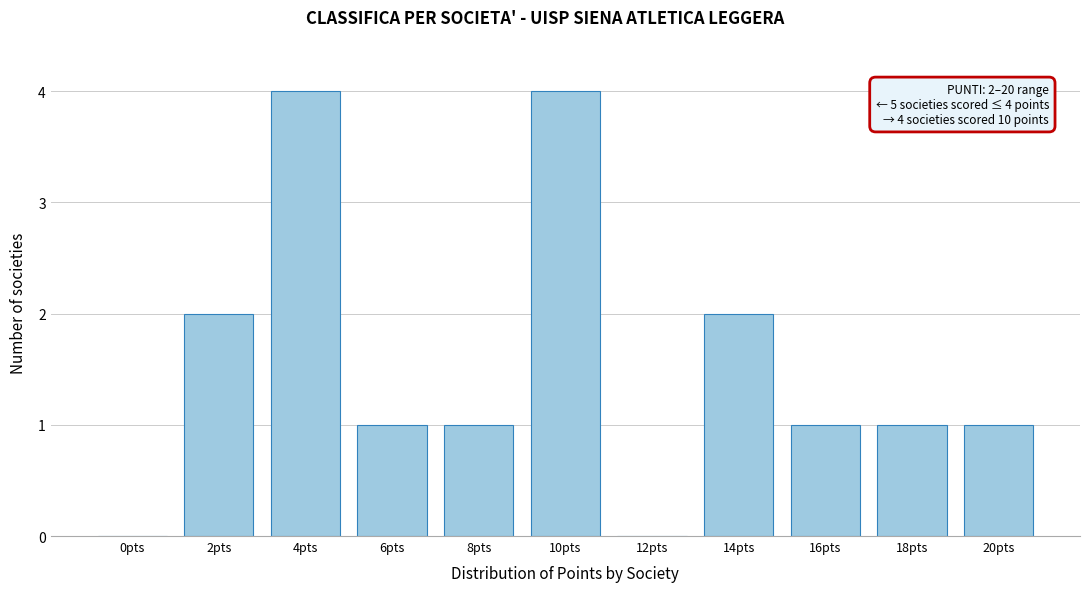

Reading left to right, what are all the values shown in this chart?

0pts=0	2pts=2	4pts=4	6pts=1	8pts=1	10pts=4	12pts=0	14pts=2	16pts=1	18pts=1	20pts=1